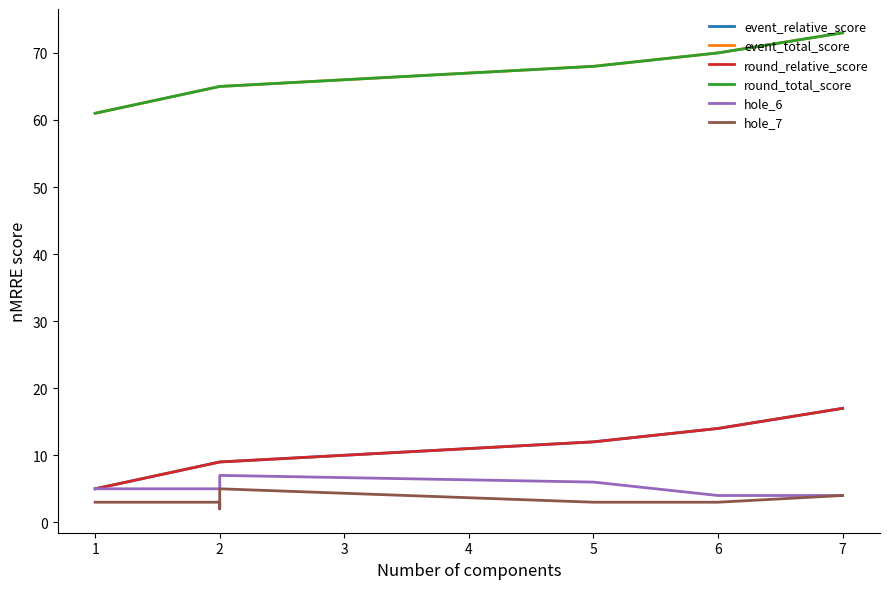

How many interior local valleys does the hole_7 series have?

1